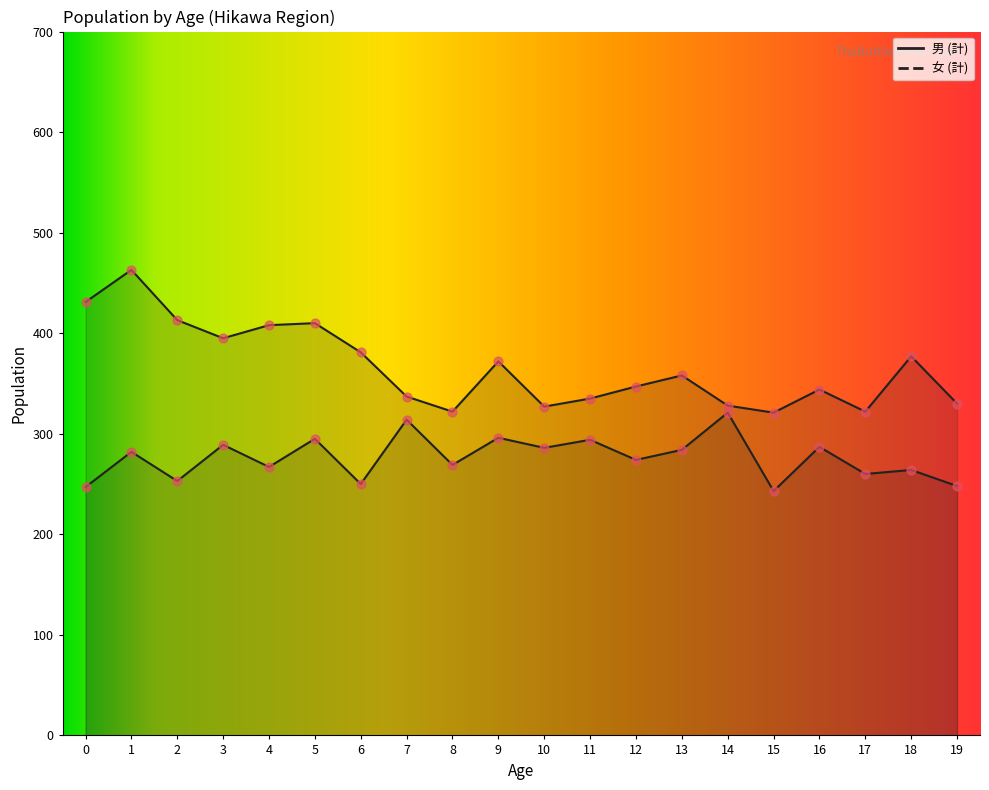

At which category is the sum across all series the highest?

1